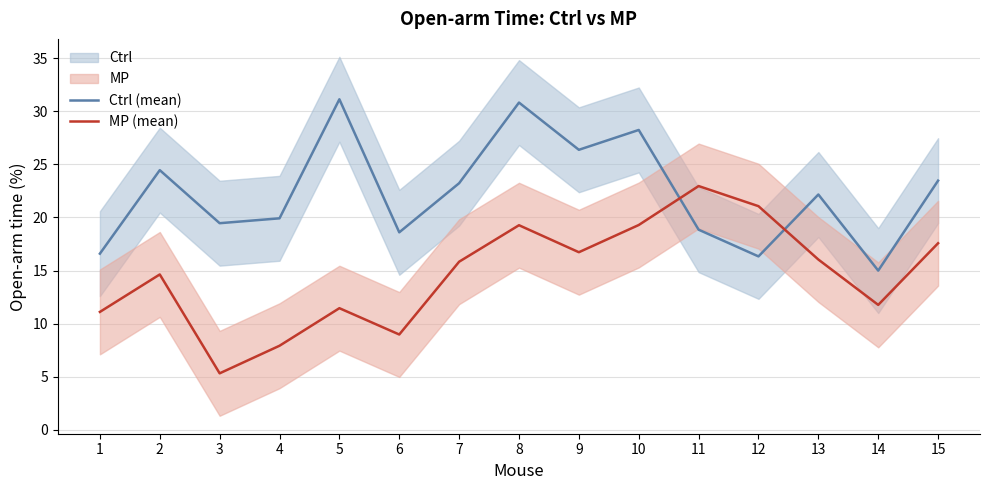

True or false: Ctrl (mean) has more than 2 points higher than both neighbors.

True